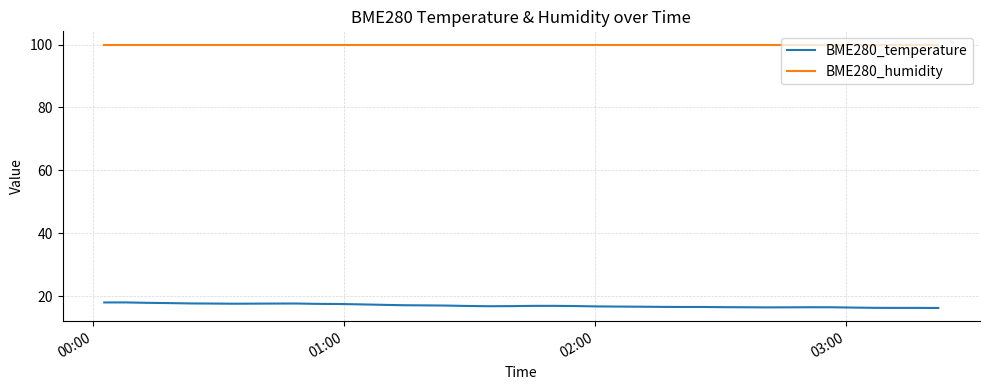

Which series has the largest total across all categories?

BME280_humidity